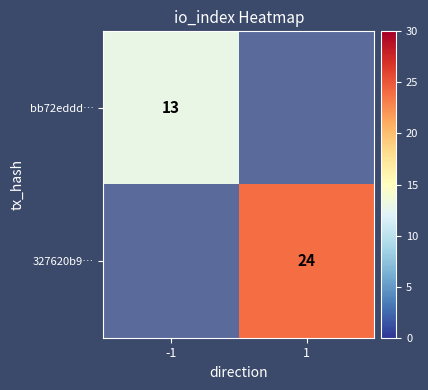

Is the value of bb72eddd… at -1 greater than the value of 327620b9… at 1?

No